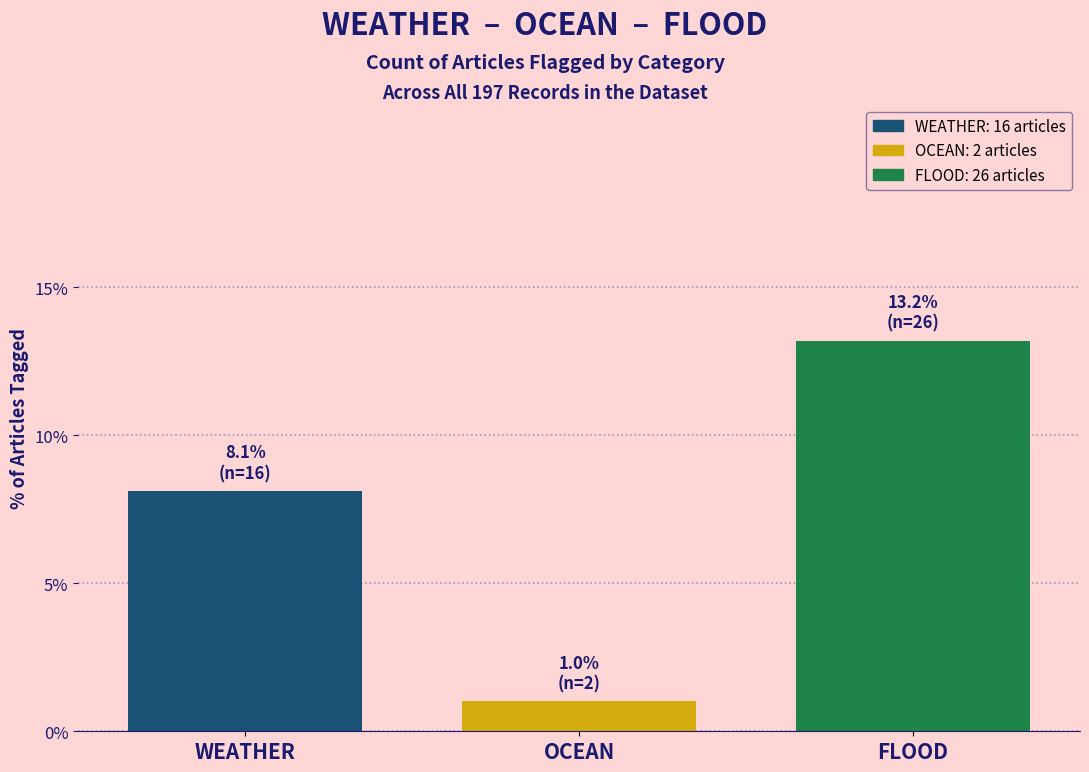

Reading left to right, transcribe all the data shown in this chart.

WEATHER=8.1	OCEAN=1.0	FLOOD=13.2